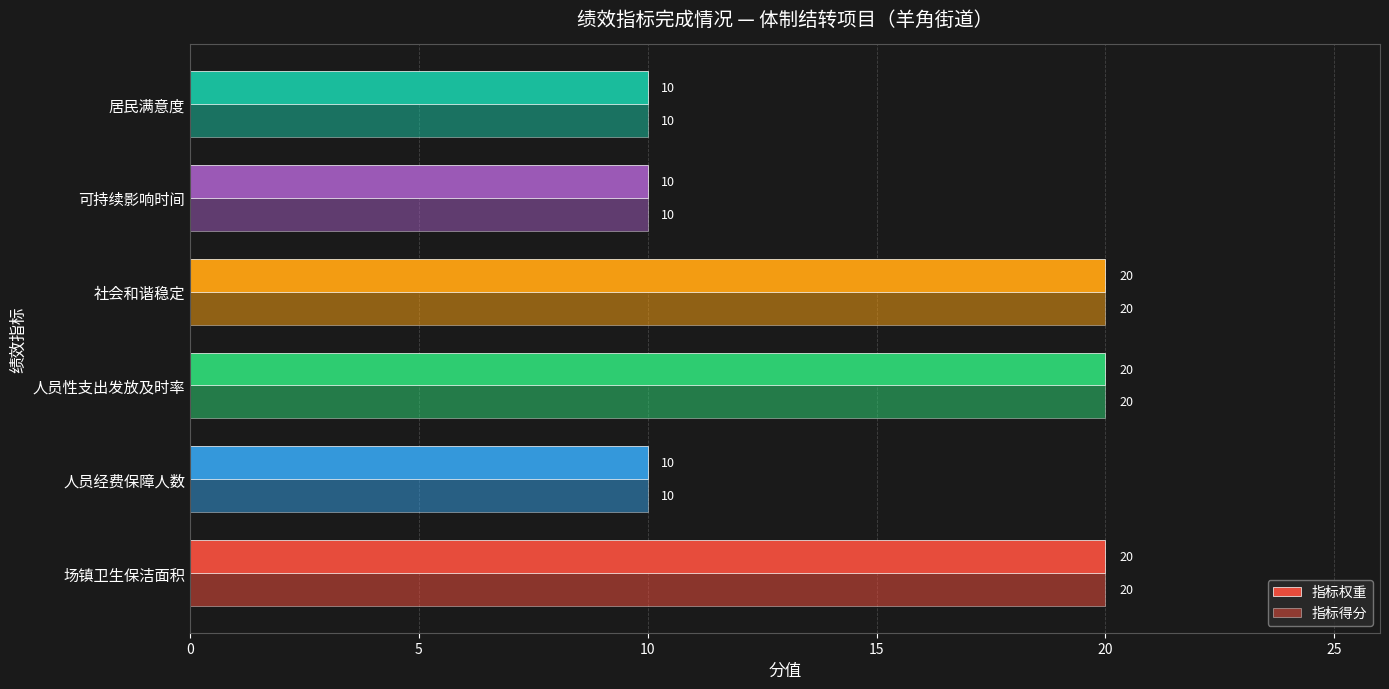

Which series has the largest range (max minus min)?

指标权重